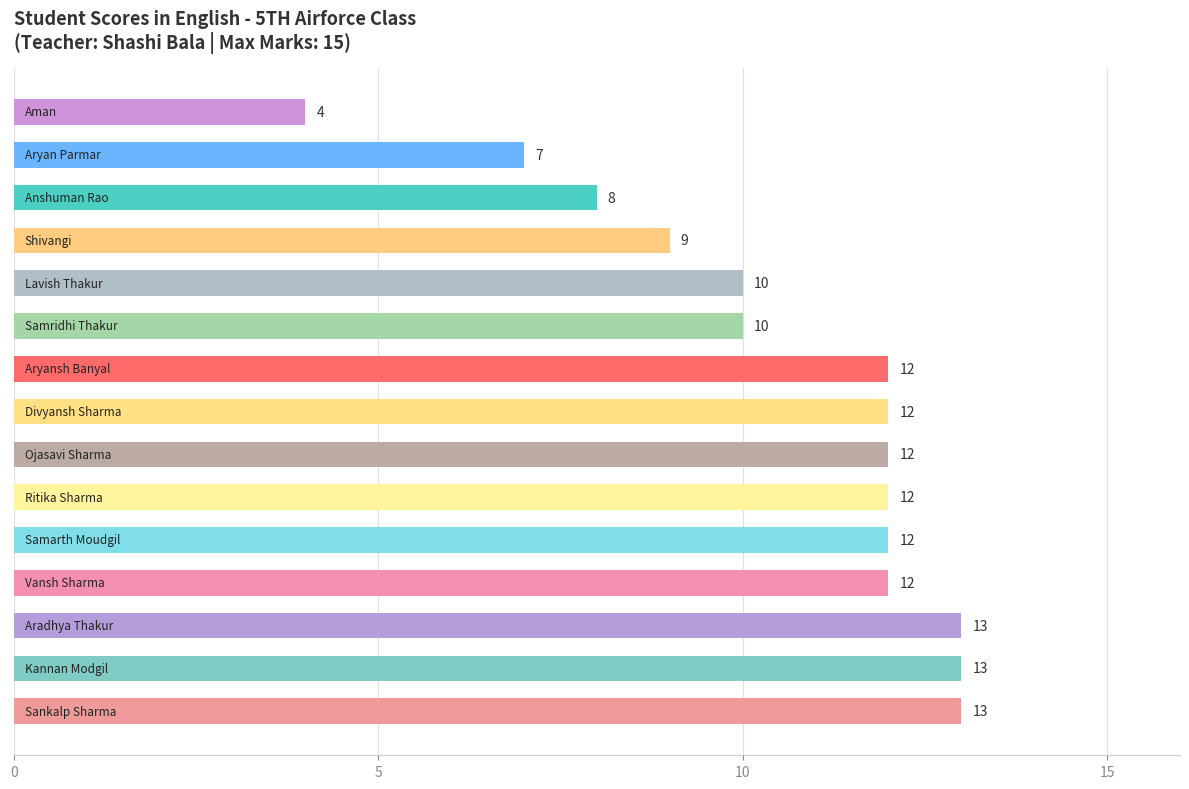

Does the chart contain stacked bars?

No